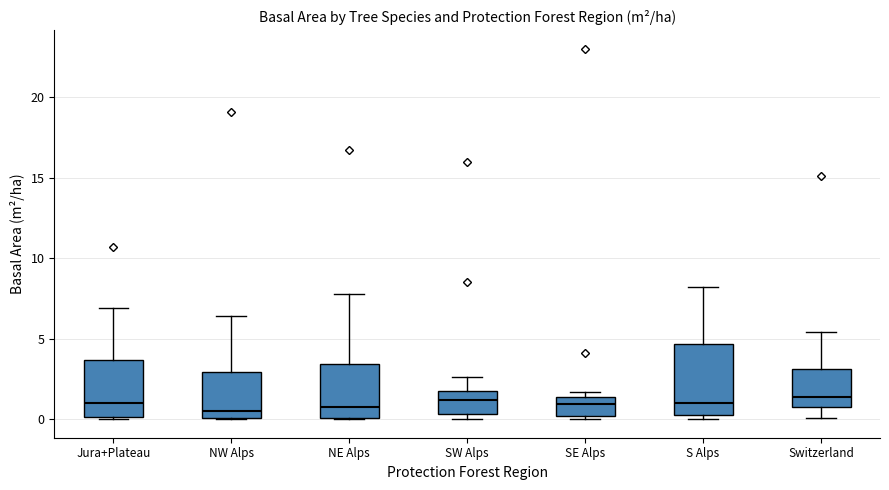

Where is the upper edge of the box for Switzerland on the y-axis? The values are not printed on the chart, so give them approximately, as read against the axis.

3.0